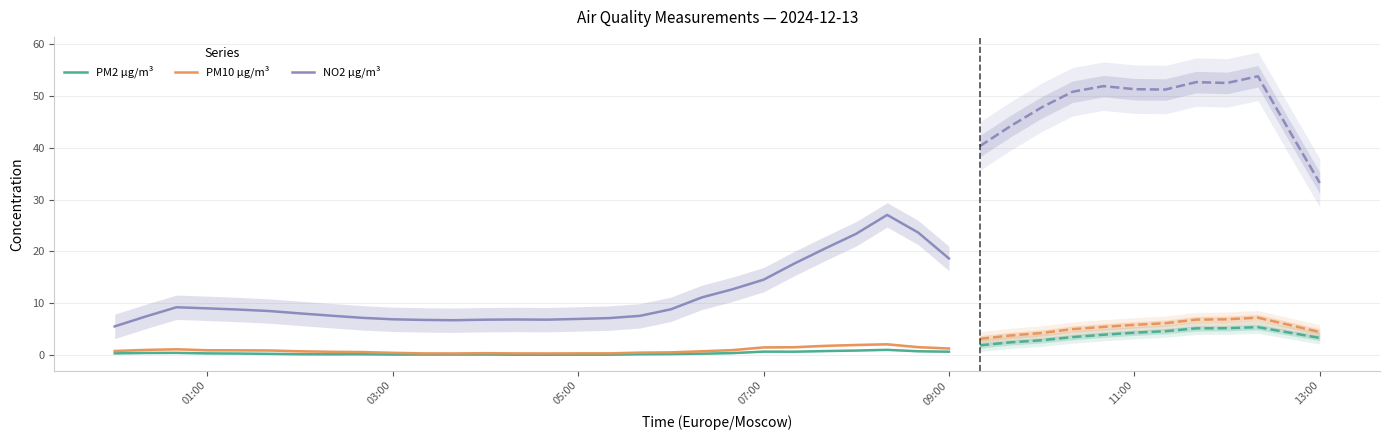

True or false: NO2 µg/m³ and PM10 µg/m³ intersect in this chart.

False